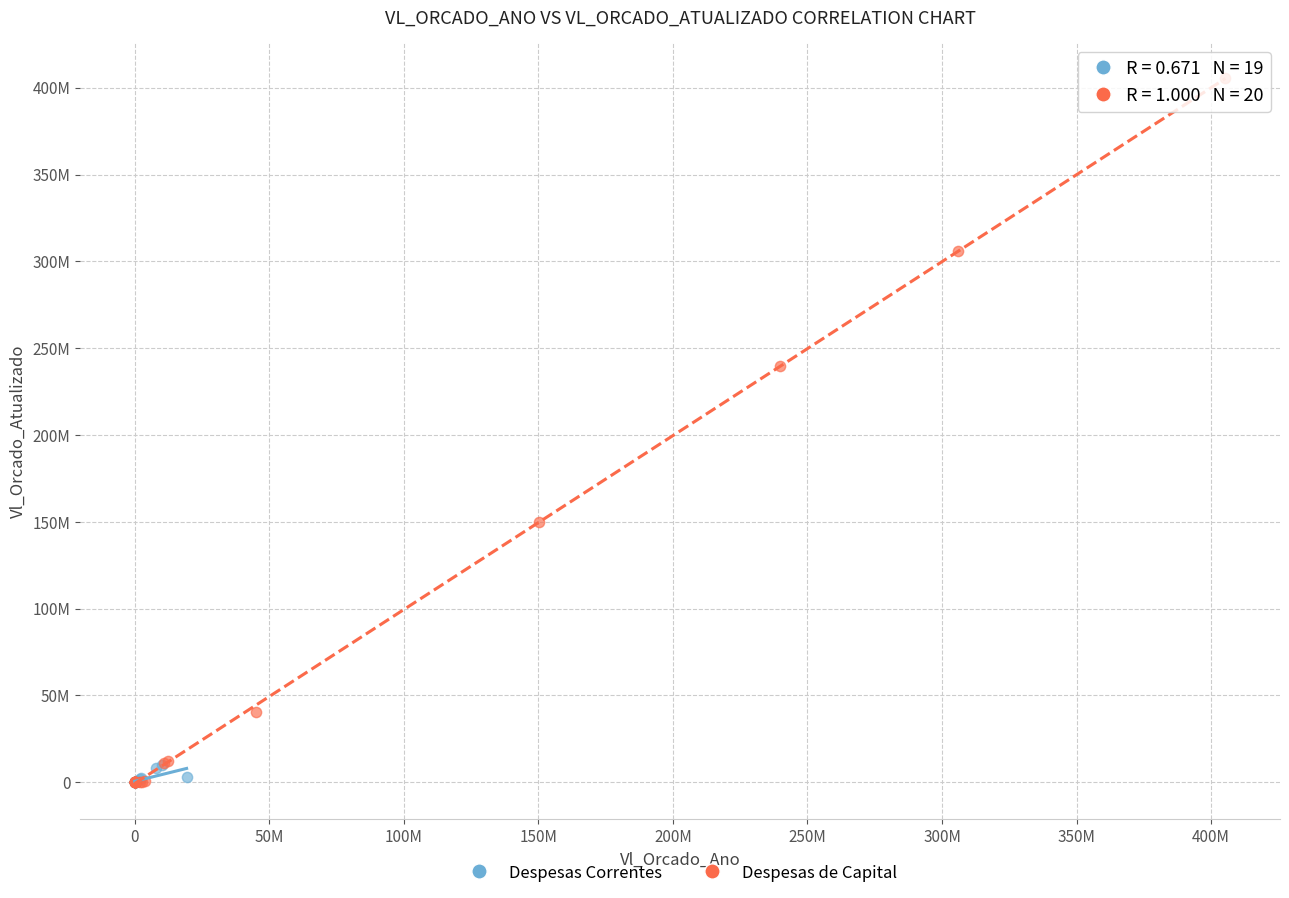

What are all the series names shown in the legend?

Despesas Correntes, Despesas de Capital